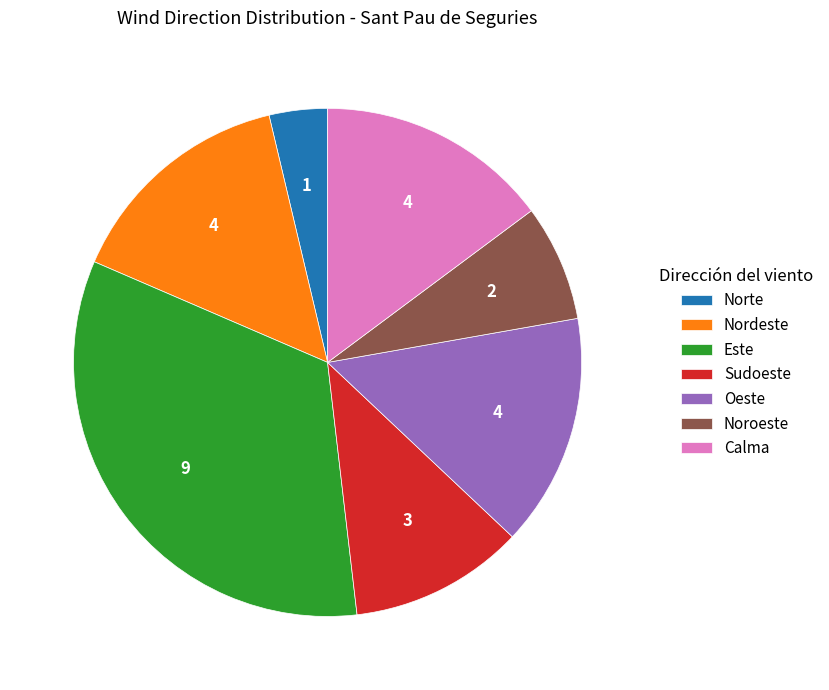

Is it true that Sudoeste is 23% of the pie?

False